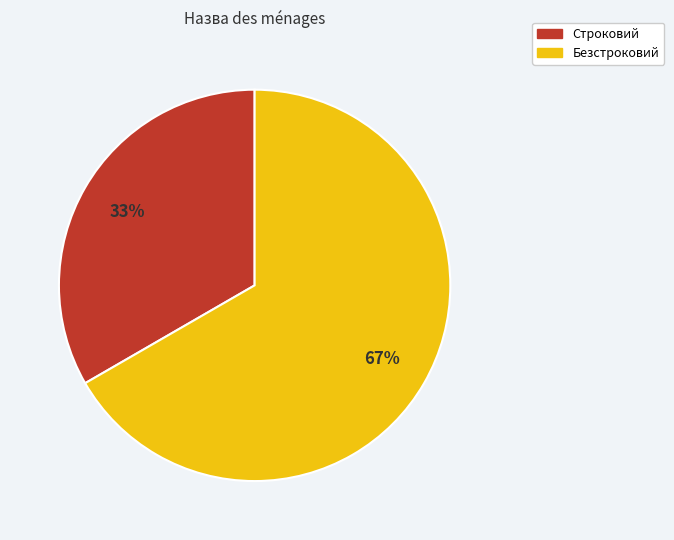

Which category has the smallest portion of the pie?

Строковий